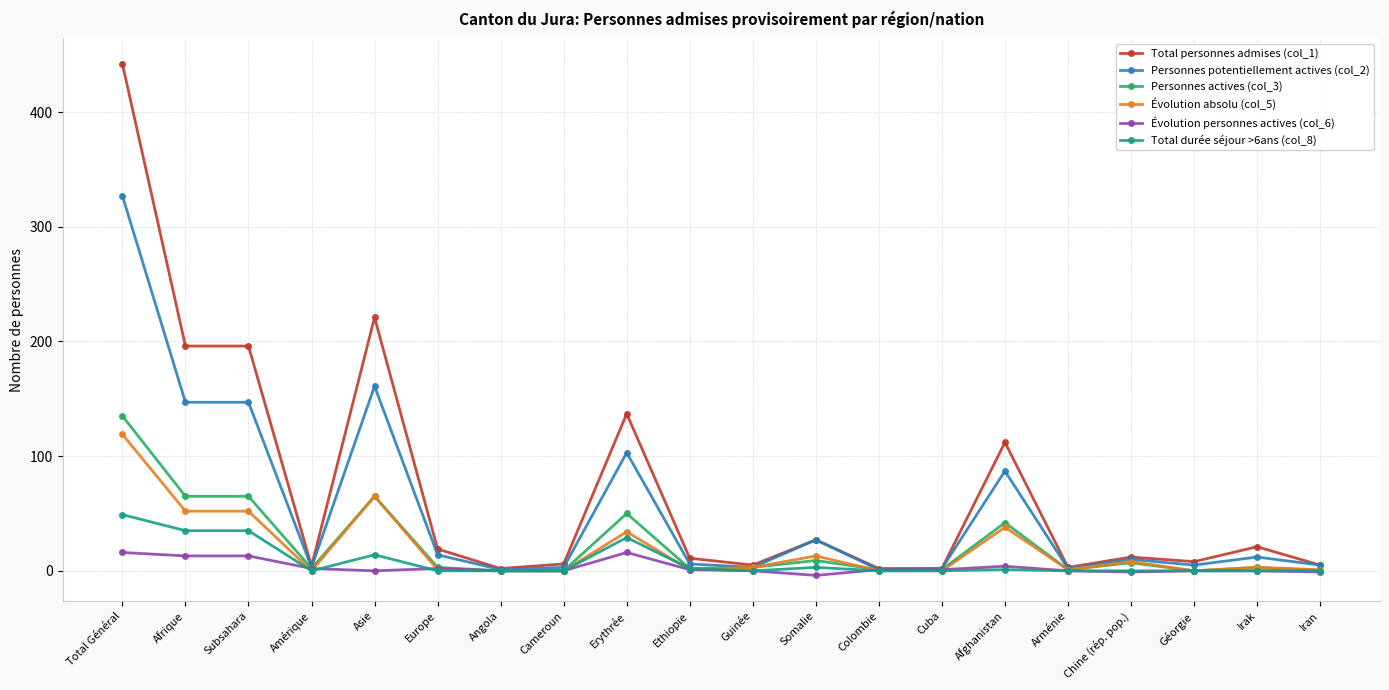

How many series are shown in this chart?

6